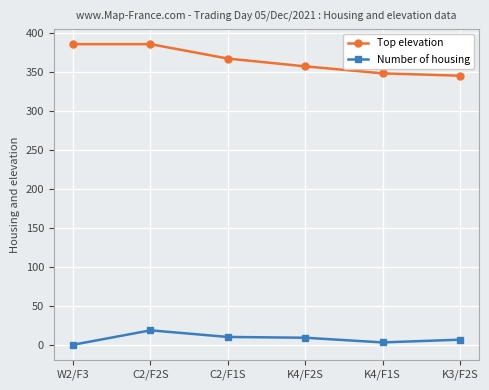

Read the Top elevation value at C2/F1S.

367.3